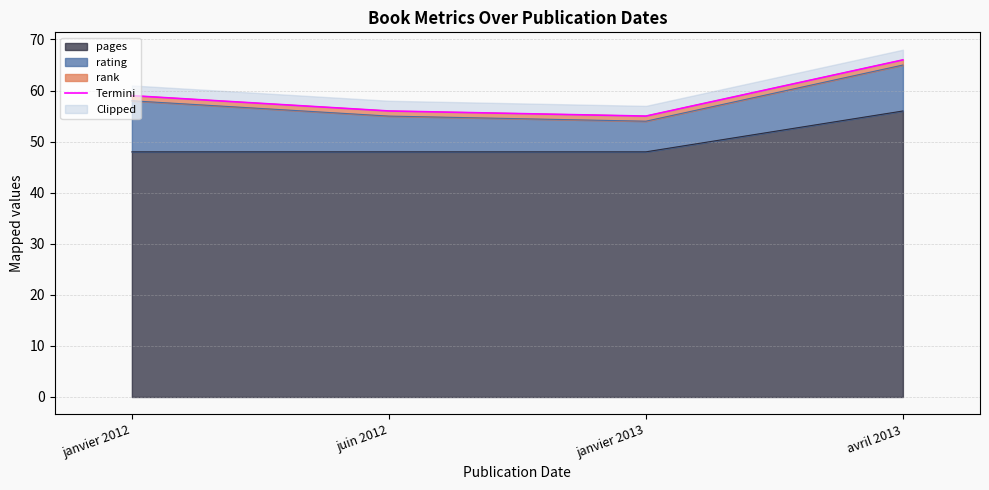

Which category has the highest value across all series?

avril 2013